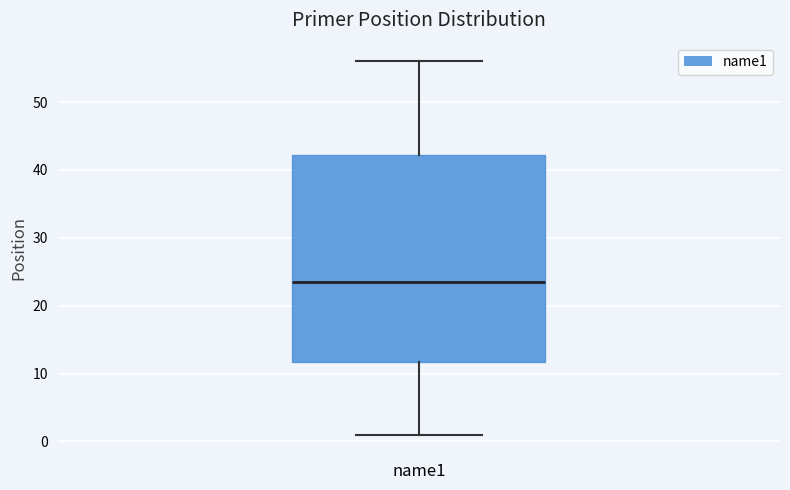

Read this box plot against the y-axis: the position of the median line, the range covered by the box, and the ends of both whiskers. The values are not printed on the chart, so give them approximately, as read against the axis.

median 24, box 12 to 42, whiskers 1 to 56